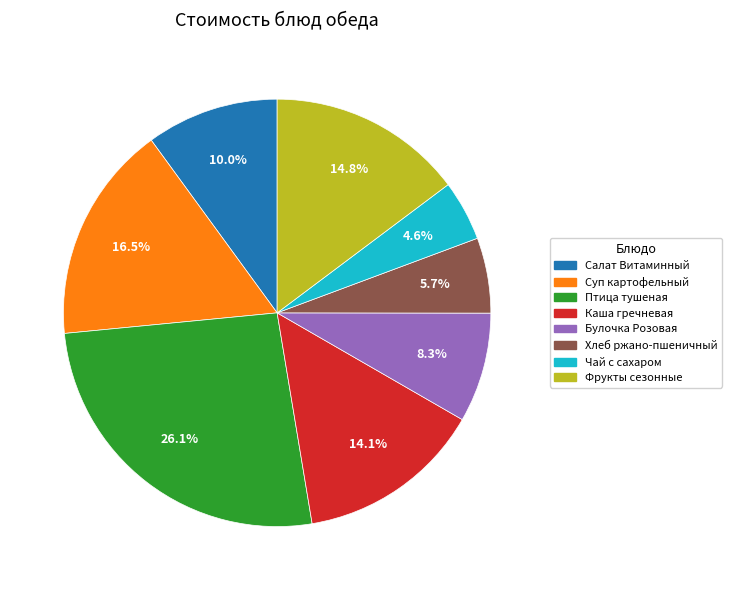

Is there a majority slice in this chart?

No